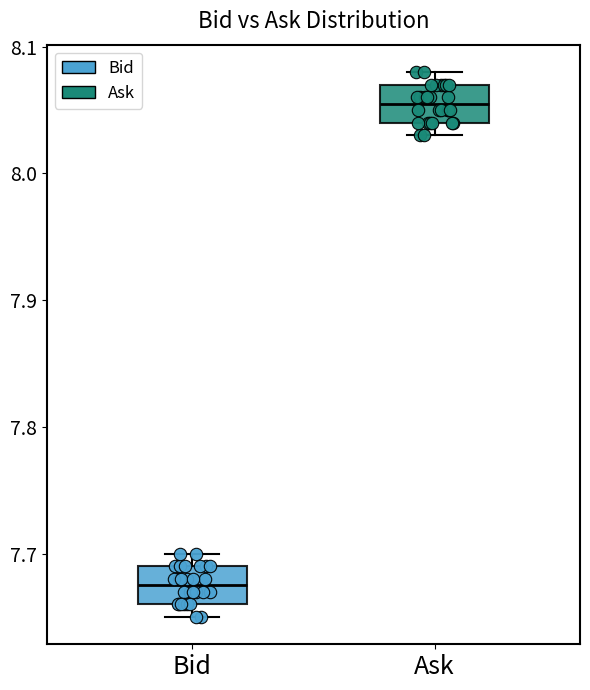

Reading left to right, transcribe this box plot: for each box, give where its median line is, the range the box spans, and where its two whiskers end, as read against the y-axis. The values are not printed on the chart, so give them approximately, as read against the axis.

Bid: median 7.68, box 7.66 to 7.69, whiskers 7.65 to 7.70
Ask: median 8.06, box 8.04 to 8.07, whiskers 8.03 to 8.08